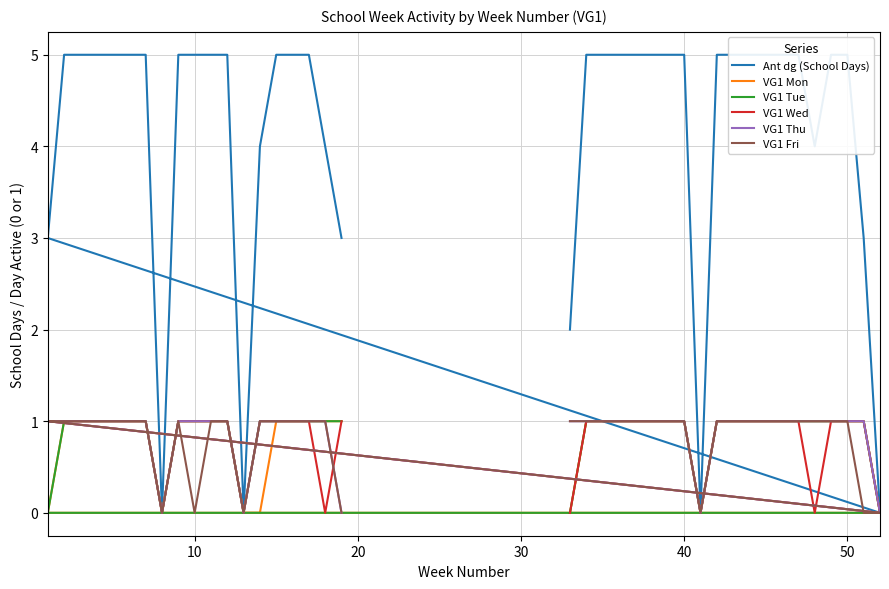

What are all the series names shown in the legend?

Ant dg (School Days), VG1 Mon, VG1 Tue, VG1 Wed, VG1 Thu, VG1 Fri